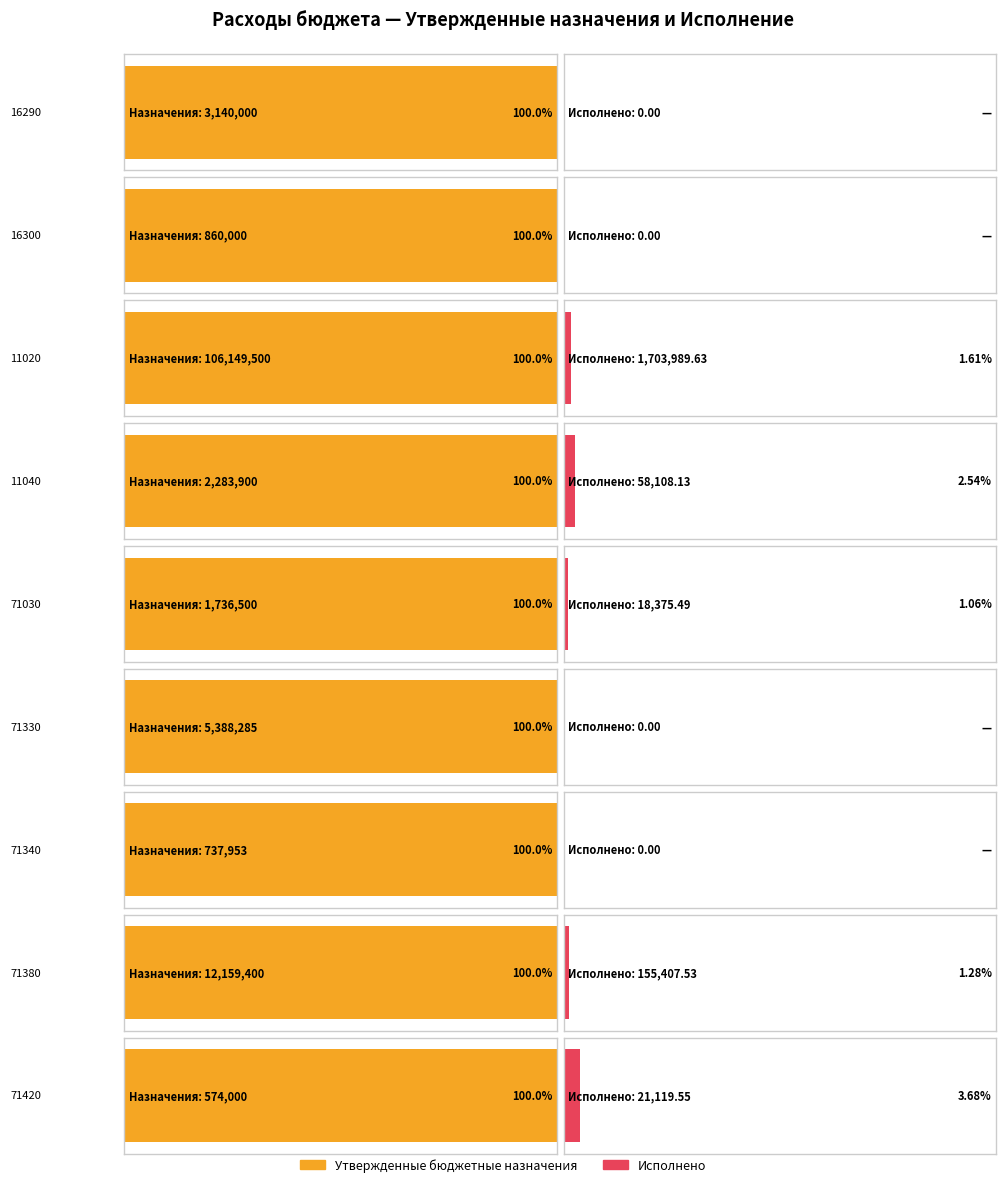

How many bars are there in total?

18